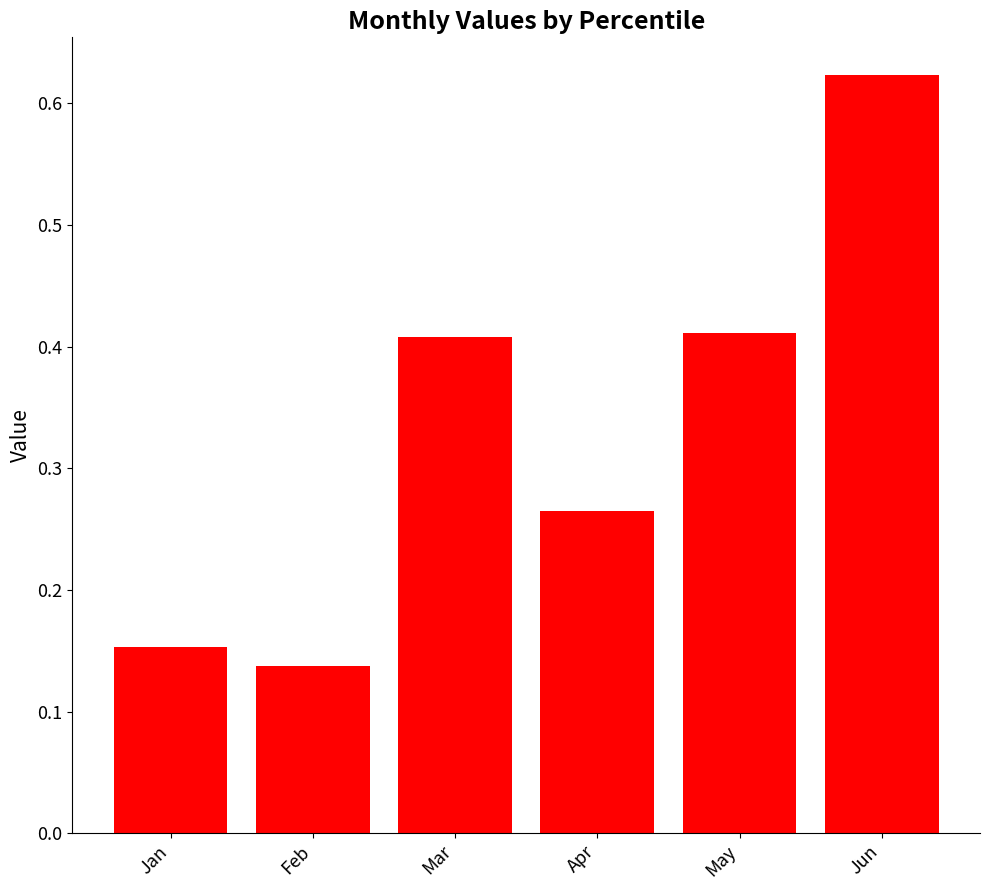

At which category does the chart reach its minimum across all series?

Feb